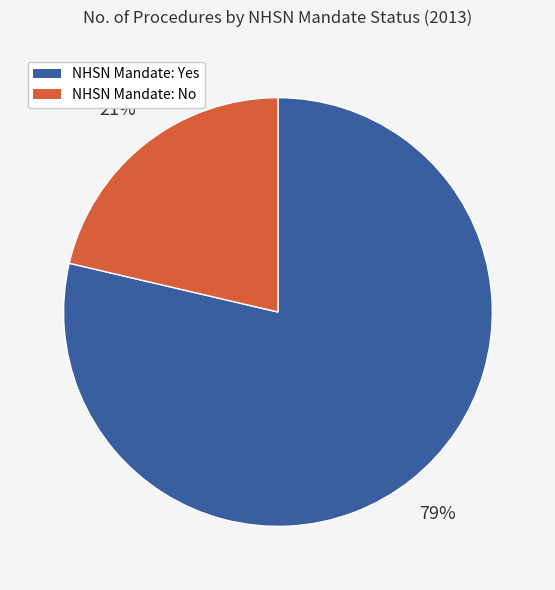

To the nearest percent, what is the average slice percentage?

50%